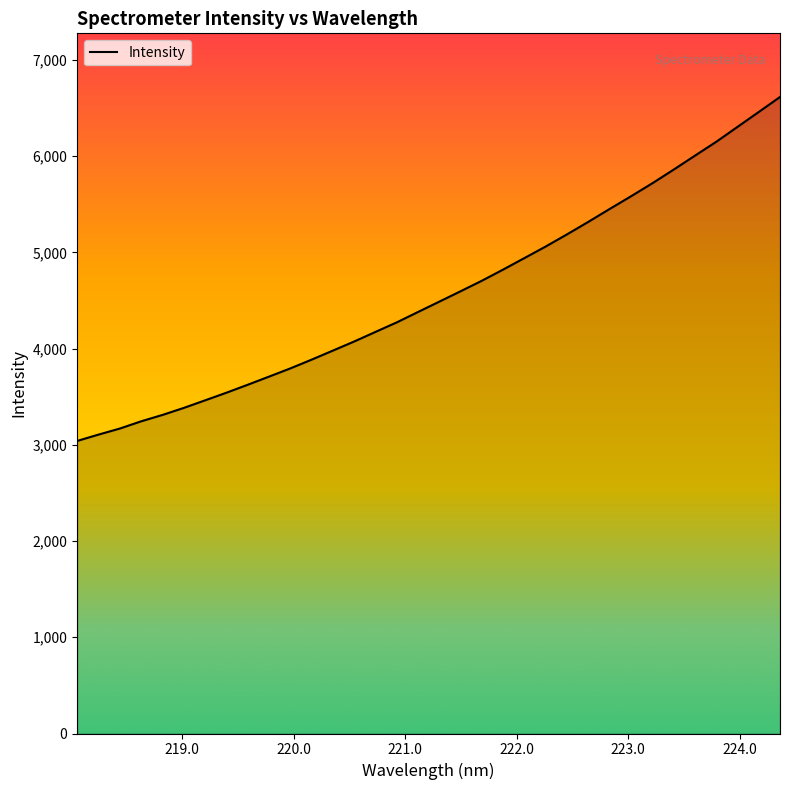

What is the difference between the maximum and minimum values?

3574.3